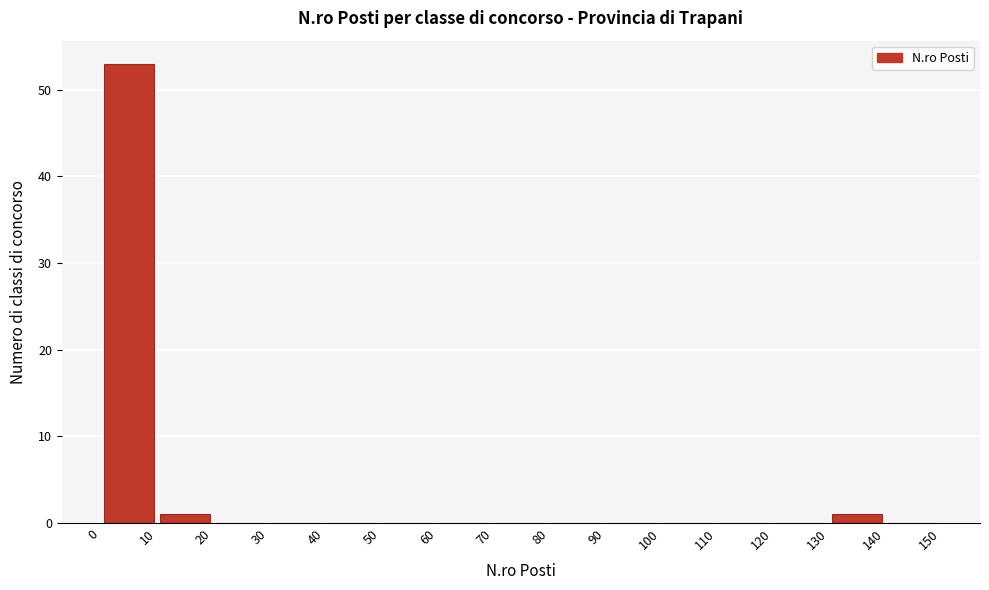

Reading left to right, transcribe this chart: for each bar, give the range it covers on the x-axis and its height. The values are not printed on the chart, so give them approximately, as read against the axis.

0 to 10: 53
10 to 20: 1
20 to 30: 0
30 to 40: 0
40 to 50: 0
50 to 60: 0
60 to 70: 0
70 to 80: 0
80 to 90: 0
90 to 100: 0
100 to 110: 0
110 to 120: 0
120 to 130: 0
130 to 140: 1
140 to 150: 0